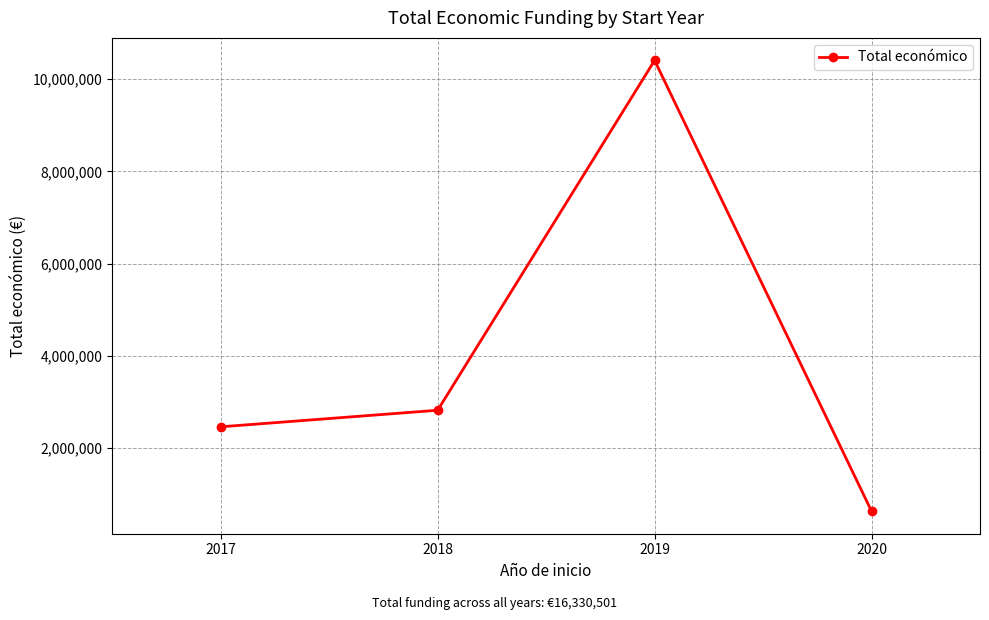

Does the chart display data point markers on the line(s)?

Yes